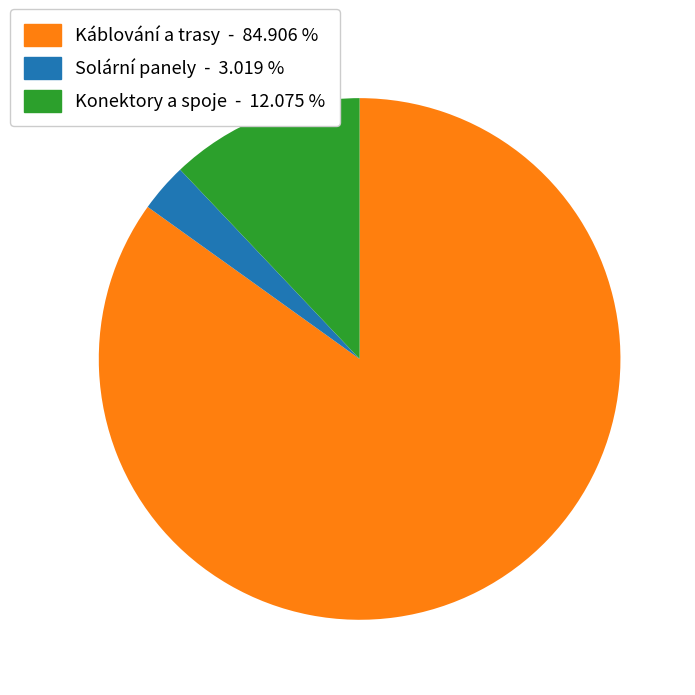

Does any single category account for the majority?

Yes